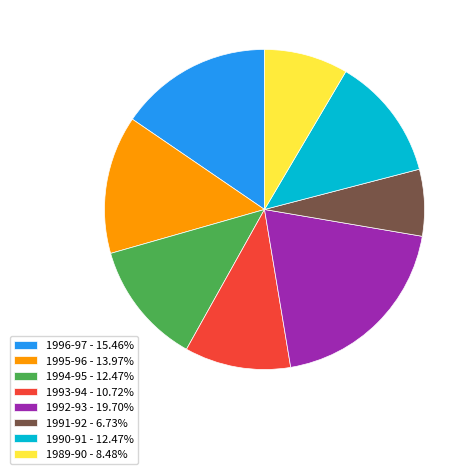

Combined, do 1990-91 - 12.47% and 1992-93 - 19.70% account for over 50%?

No